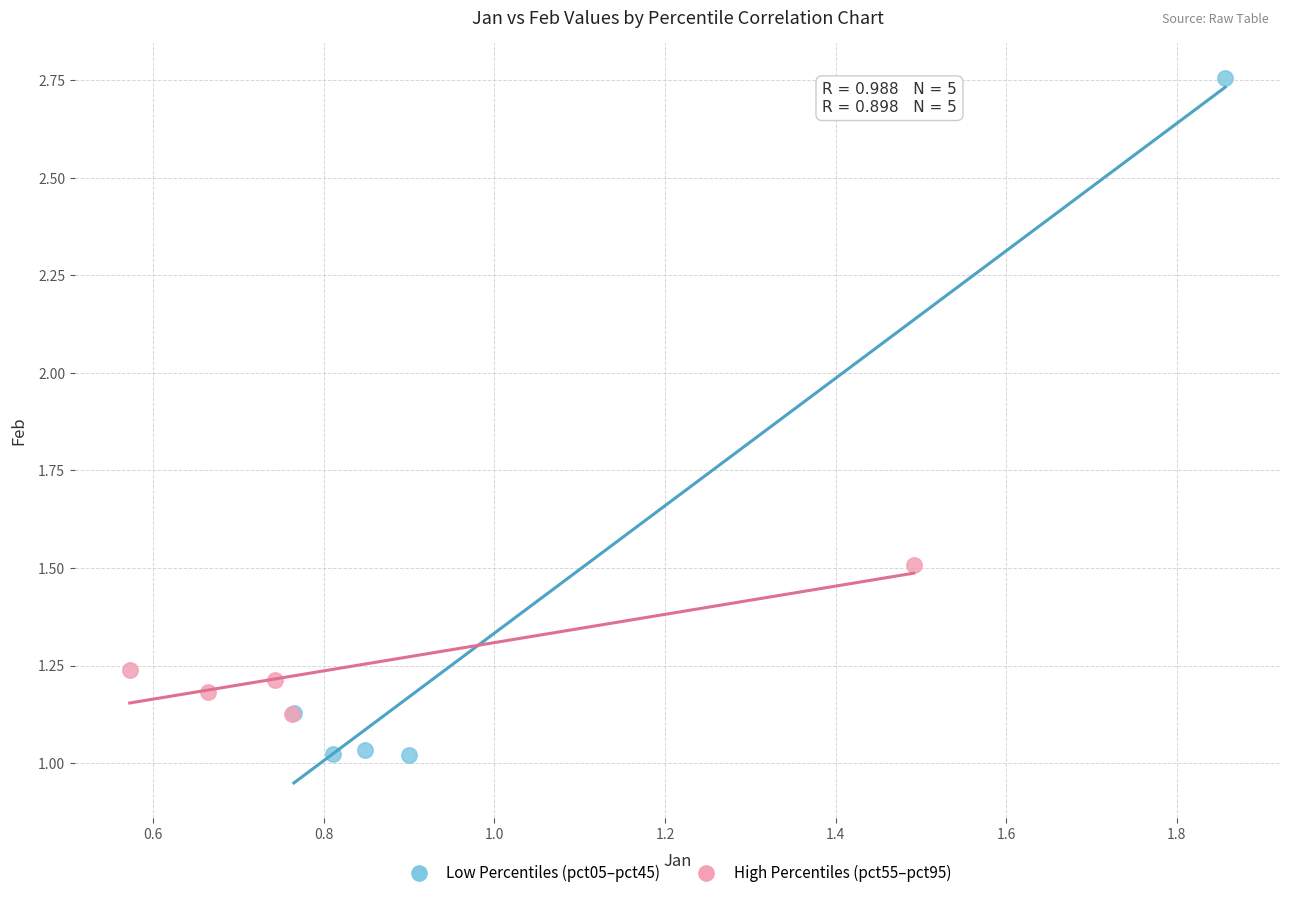

Which series contains the highest Y value?

Low Percentiles (pct05–pct45)